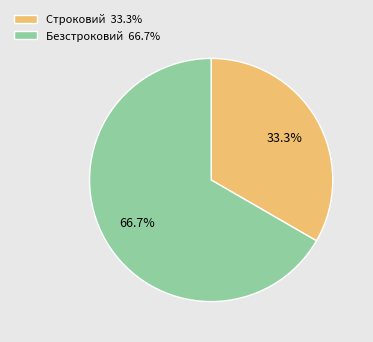

Approximately how many times larger is the value at Строковий compared to Безстроковий?

0.5